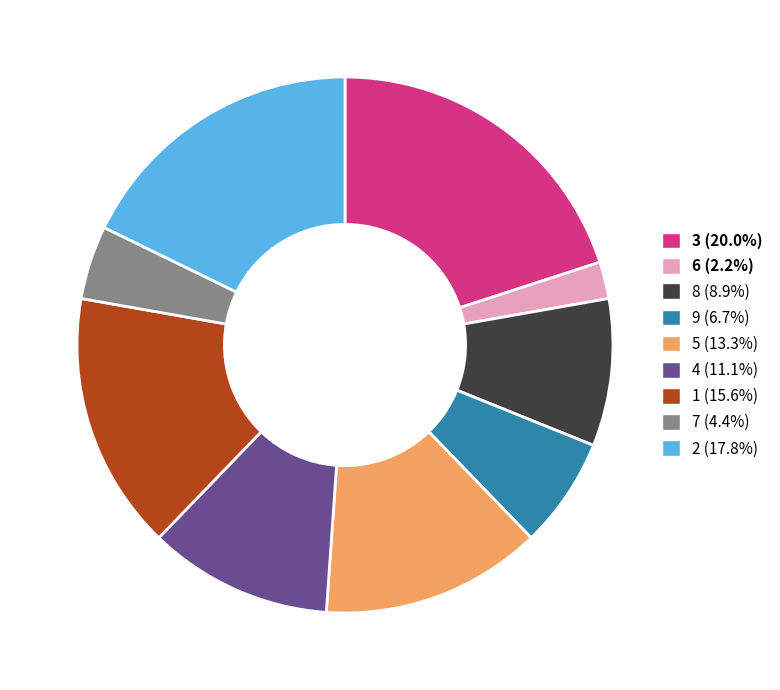

The 6 slice represents 2% of the pie. True or false?

True